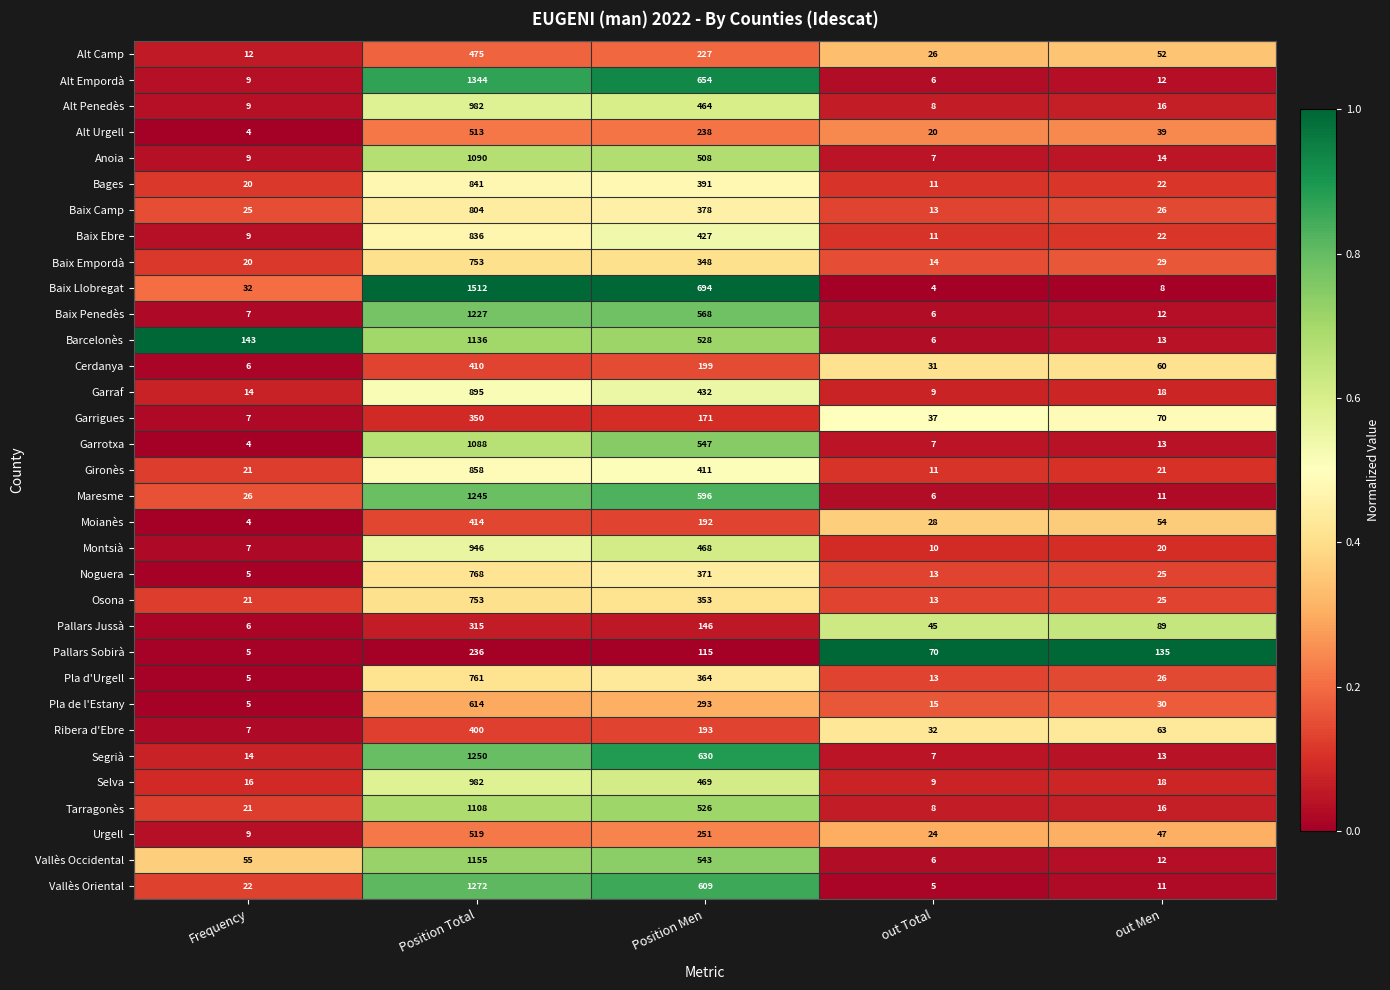

Count the number of categories in the chart.

5